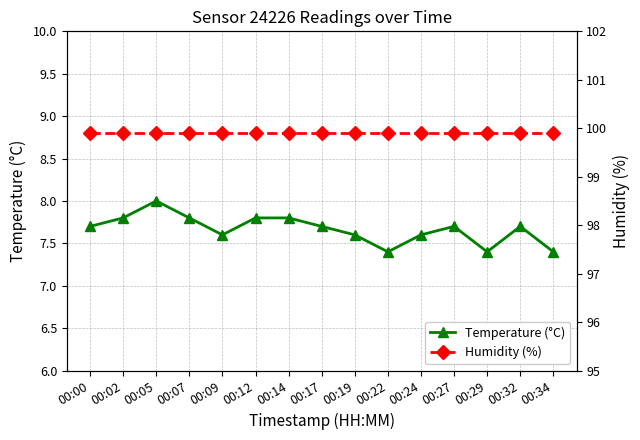

What is the highest value of the Humidity (%) series?

99.9